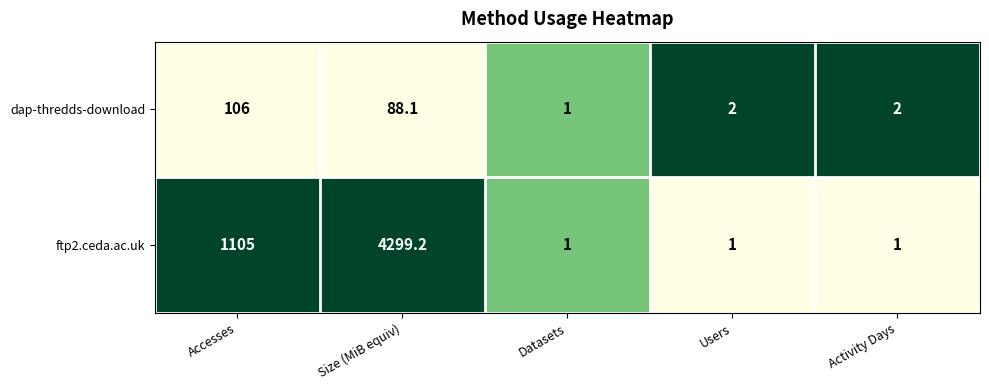

Rank the series by their maximum value, from lowest to highest.

dap-thredds-download, ftp2.ceda.ac.uk